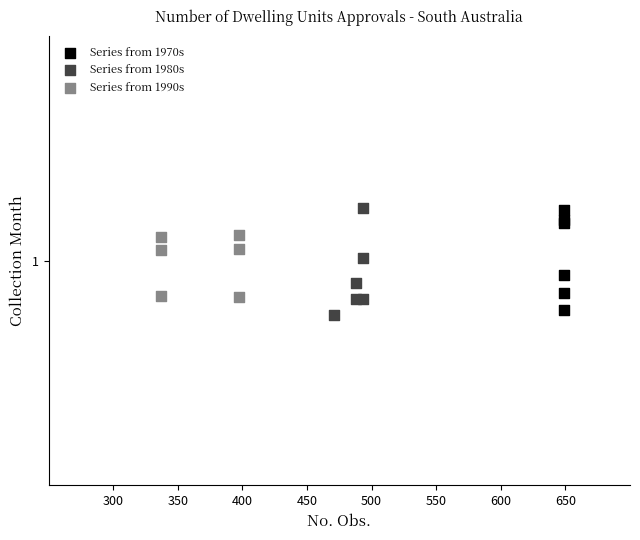

What are all the series names shown in the legend?

Series from 1970s, Series from 1980s, Series from 1990s